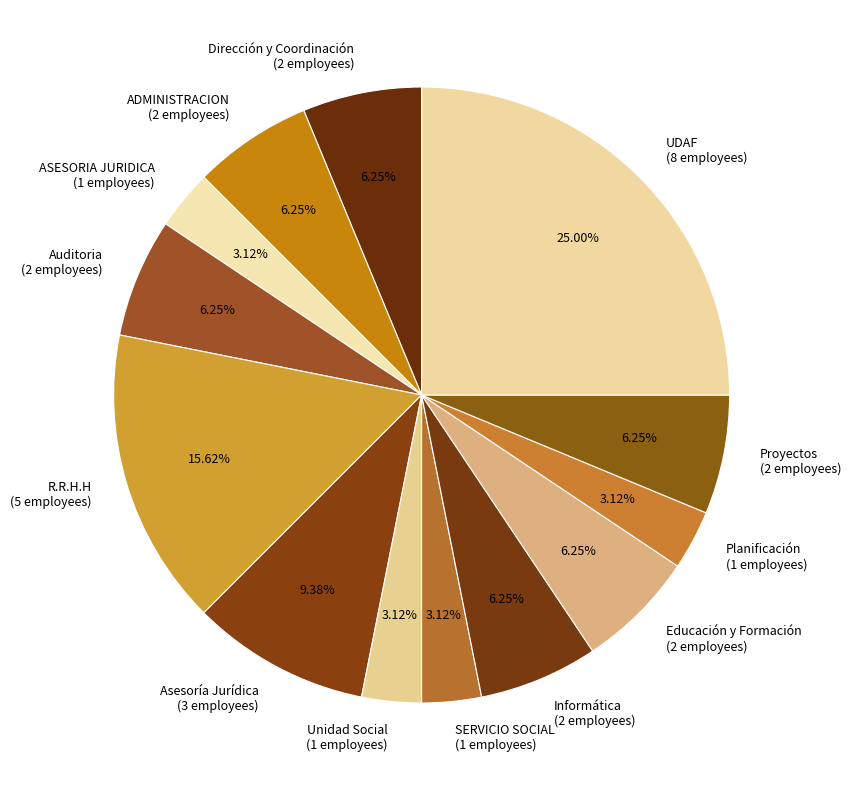

Is there a majority slice in this chart?

No